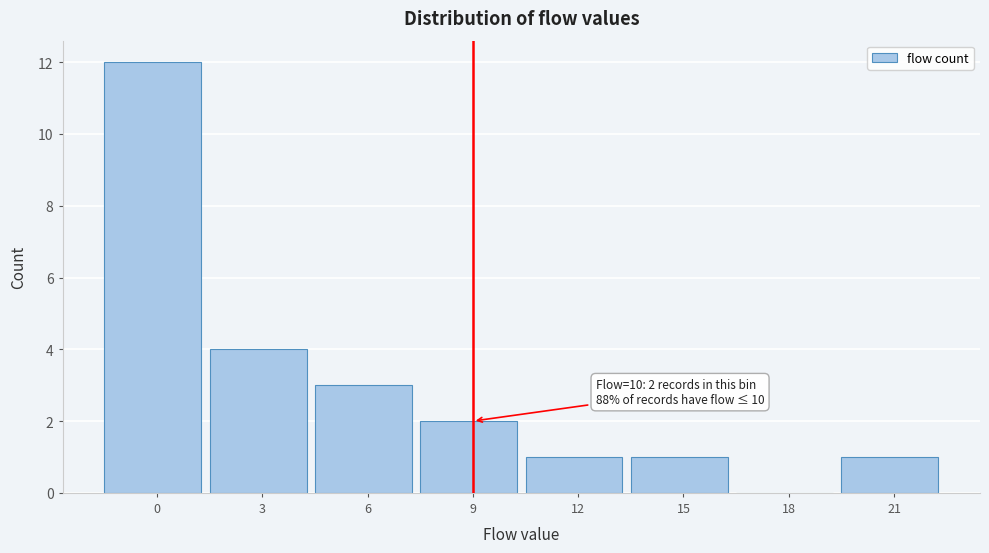

Reading right to left, list all the values displayed in this chart.

21=1	18=0	15=1	12=1	9=2	6=3	3=4	0=12